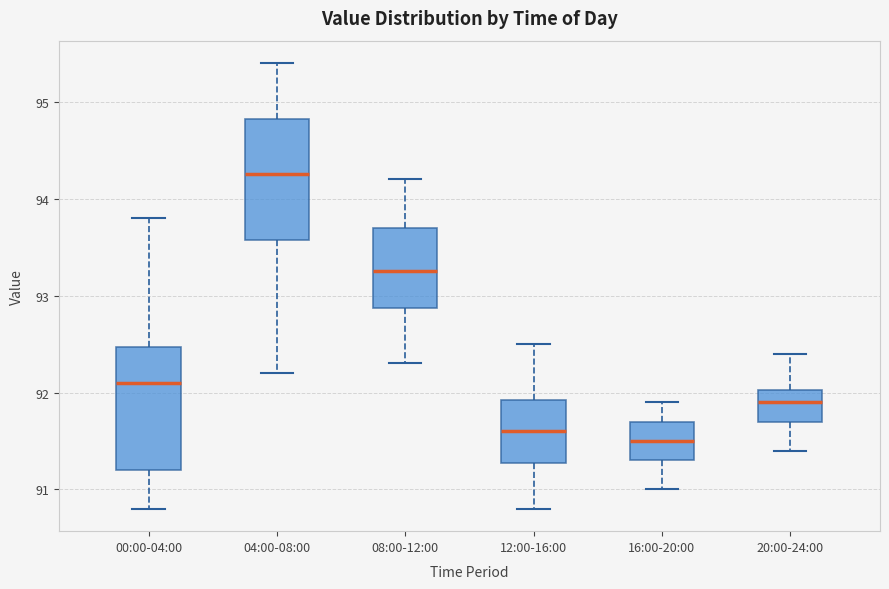

Reading left to right, read every box against the y-axis: the position of its median line, the range the box covers, and the ends of its whiskers. The values are not printed on the chart, so give them approximately, as read against the axis.

00:00-04:00: median 92.1, box 91.2 to 92.5, whiskers 90.8 to 93.8
04:00-08:00: median 94.3, box 93.6 to 94.8, whiskers 92.2 to 95.4
08:00-12:00: median 93.3, box 92.9 to 93.7, whiskers 92.3 to 94.2
12:00-16:00: median 91.6, box 91.3 to 91.9, whiskers 90.8 to 92.5
16:00-20:00: median 91.5, box 91.3 to 91.7, whiskers 91.0 to 91.9
20:00-24:00: median 91.9, box 91.7 to 92.0, whiskers 91.4 to 92.4